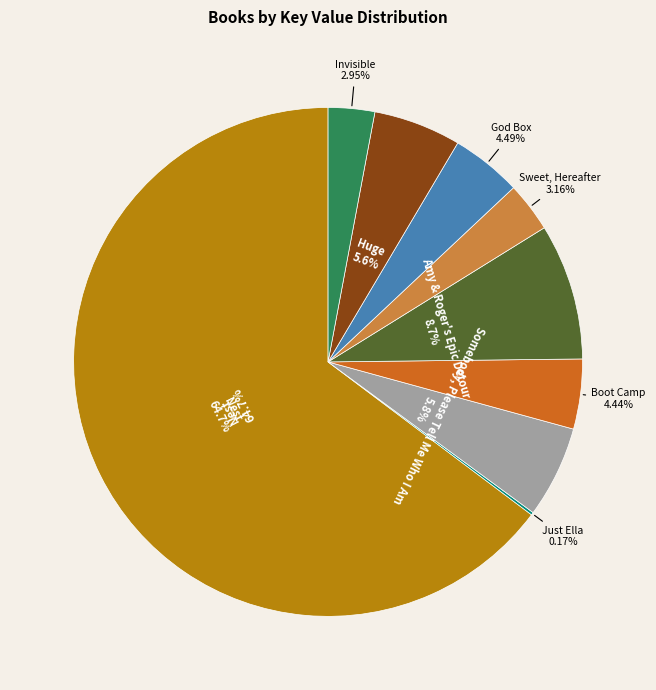

Is it true that Boot Camp is 18% of the pie?

False